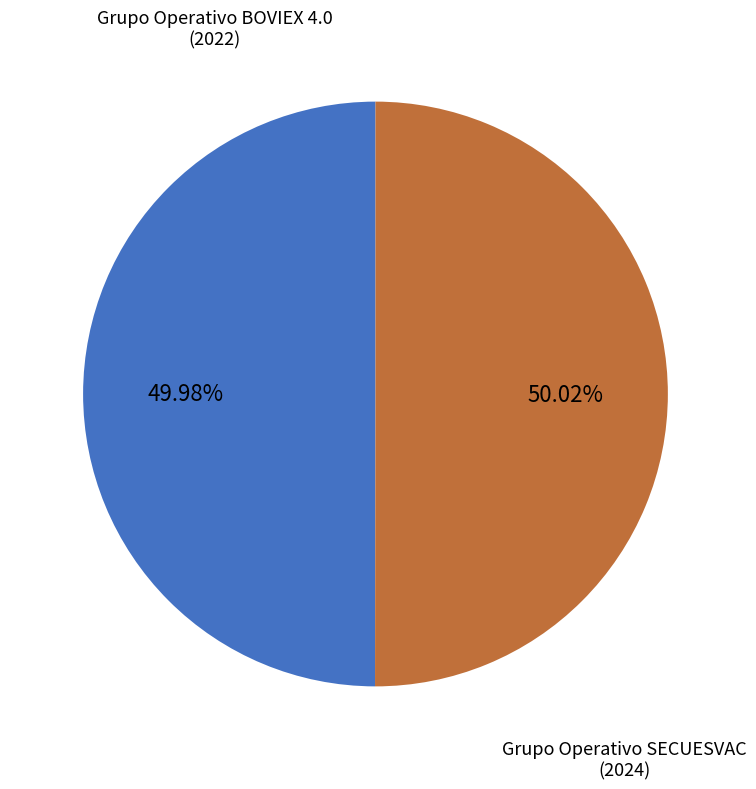

Is there any slice that represents more than half of the pie?

Yes